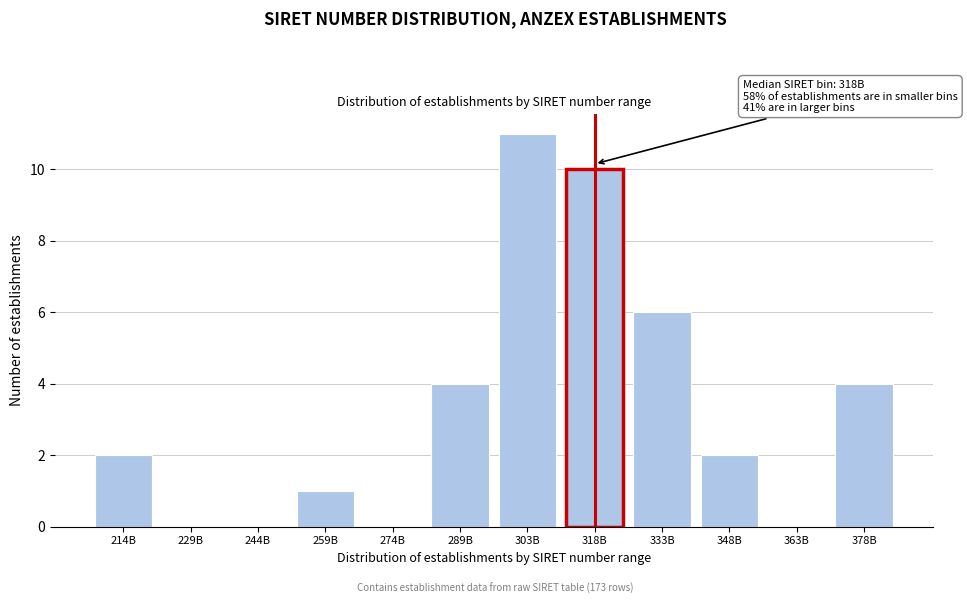

Reading left to right, what are all the values shown in this chart?

214B=2	229B=0	244B=0	259B=1	274B=0	289B=4	303B=11	318B=10	333B=6	348B=2	363B=0	378B=4